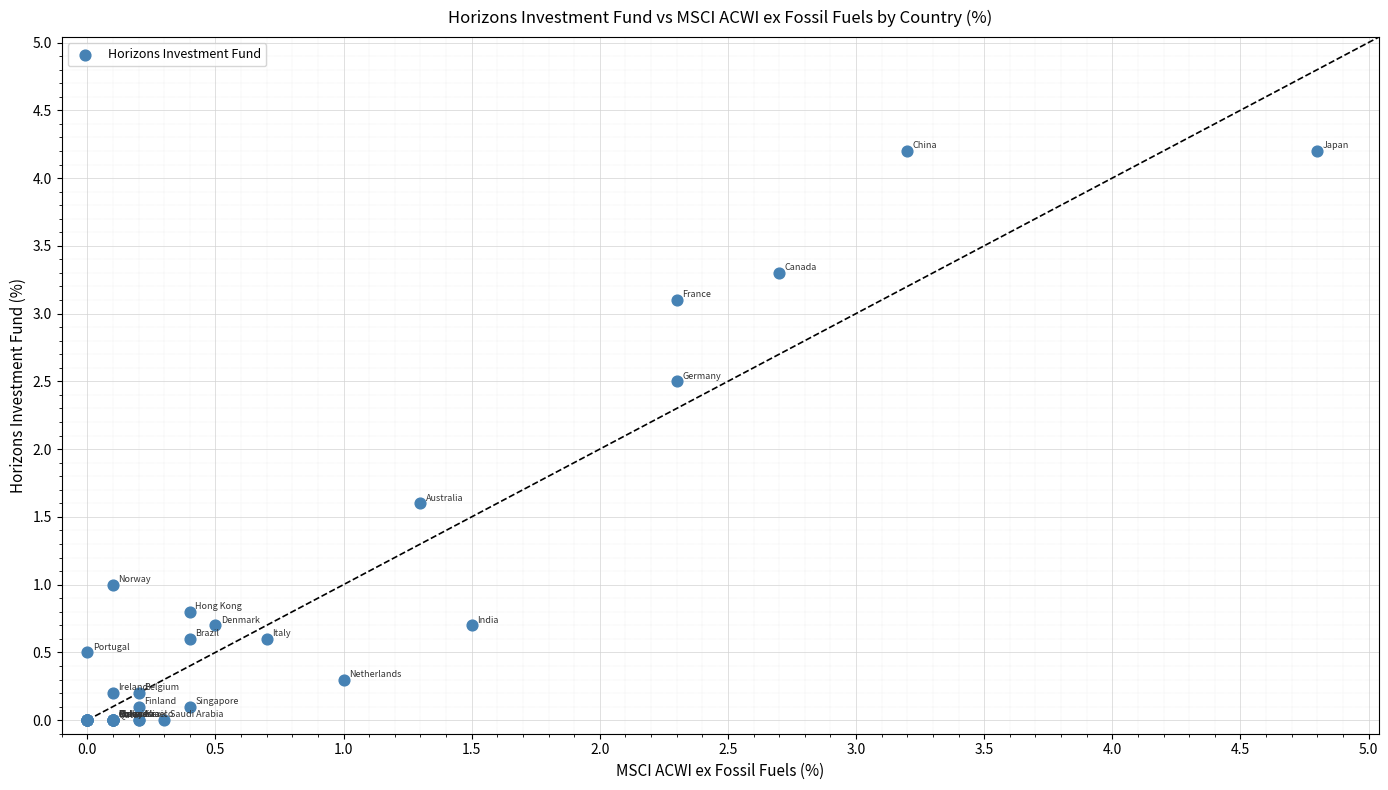

What Y value in the scatter plot is closest to 2?

1.6